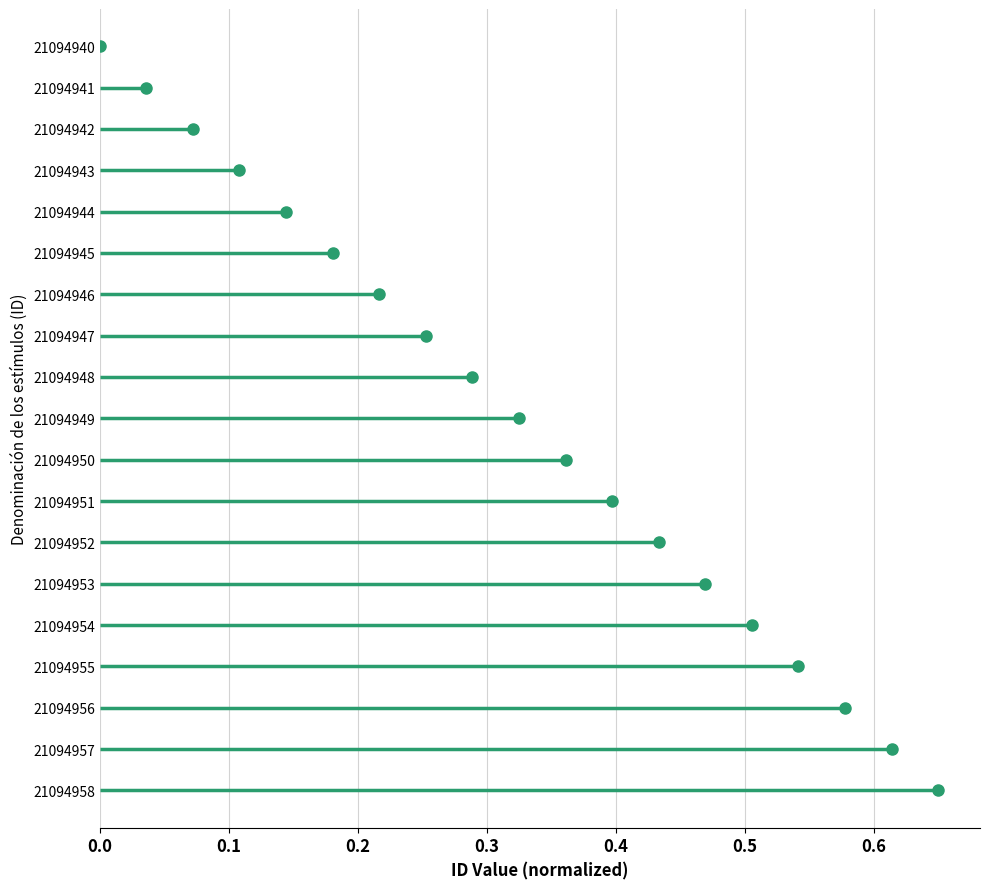

Does the chart have visible grid lines?

Yes